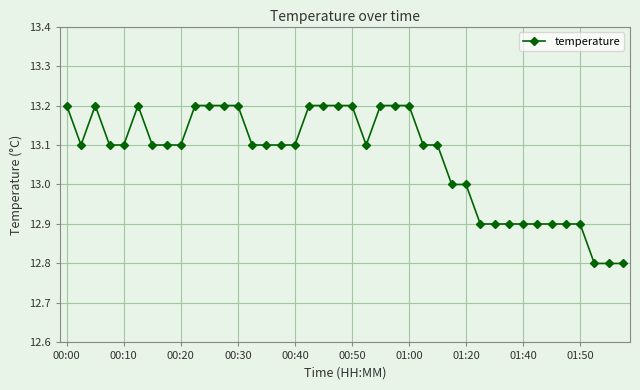

What is the value of the 33rd point from the left?

12.9